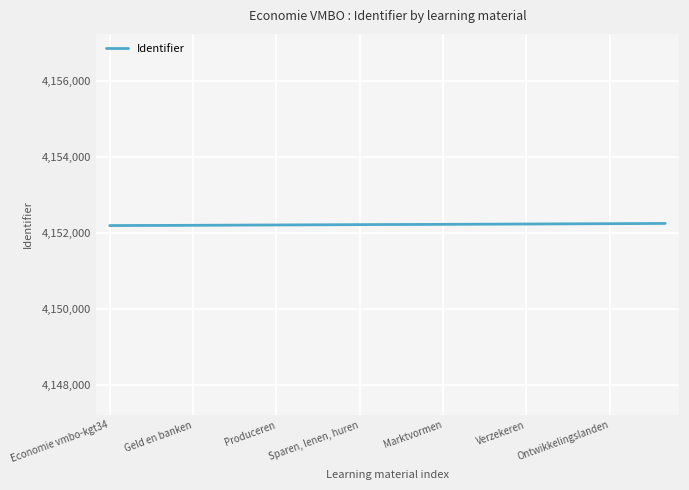

What is the maximum value shown in the chart?

4152250